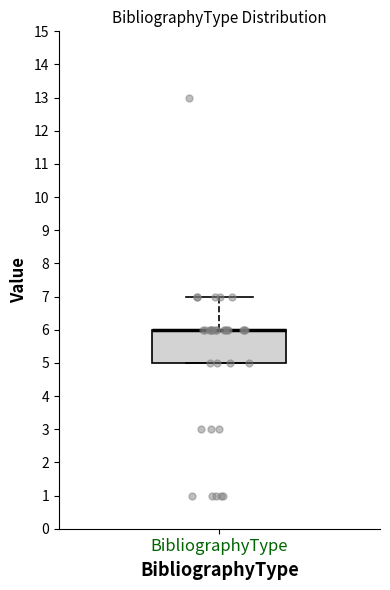

Where is the upper edge of the box for BibliographyType on the y-axis? The values are not printed on the chart, so give them approximately, as read against the axis.

6